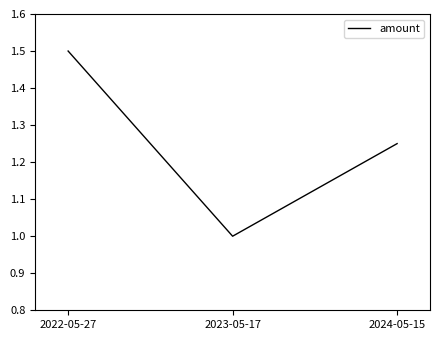

What position from the right is 2024-05-15?

1